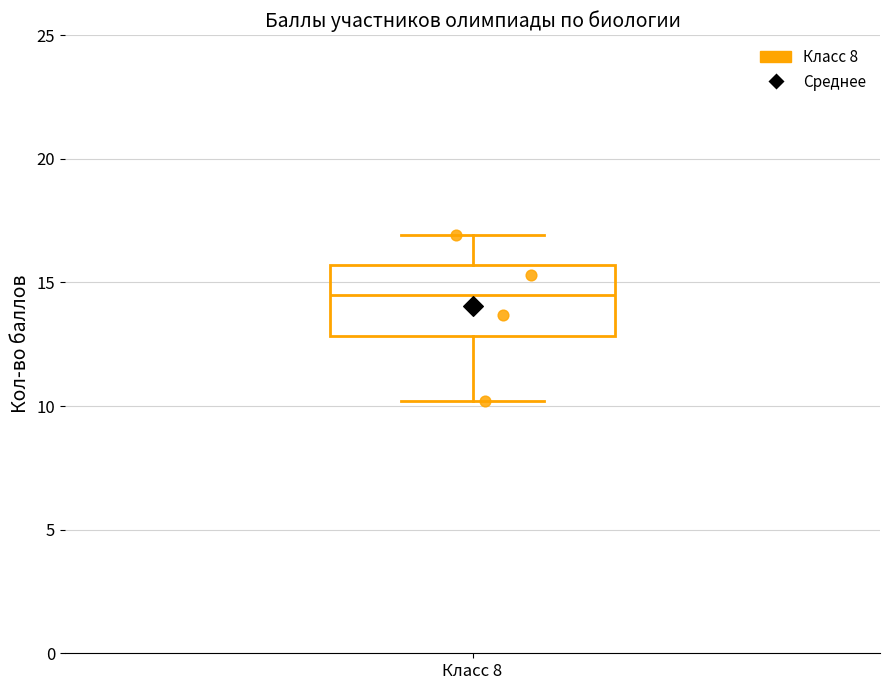

Transcribe this box plot: give where the median line is, the range the box spans, and where the two whiskers end, as read against the y-axis. The values are not printed on the chart, so give them approximately, as read against the axis.

median 14.5, box 13.0 to 15.5, whiskers 10.0 to 17.0